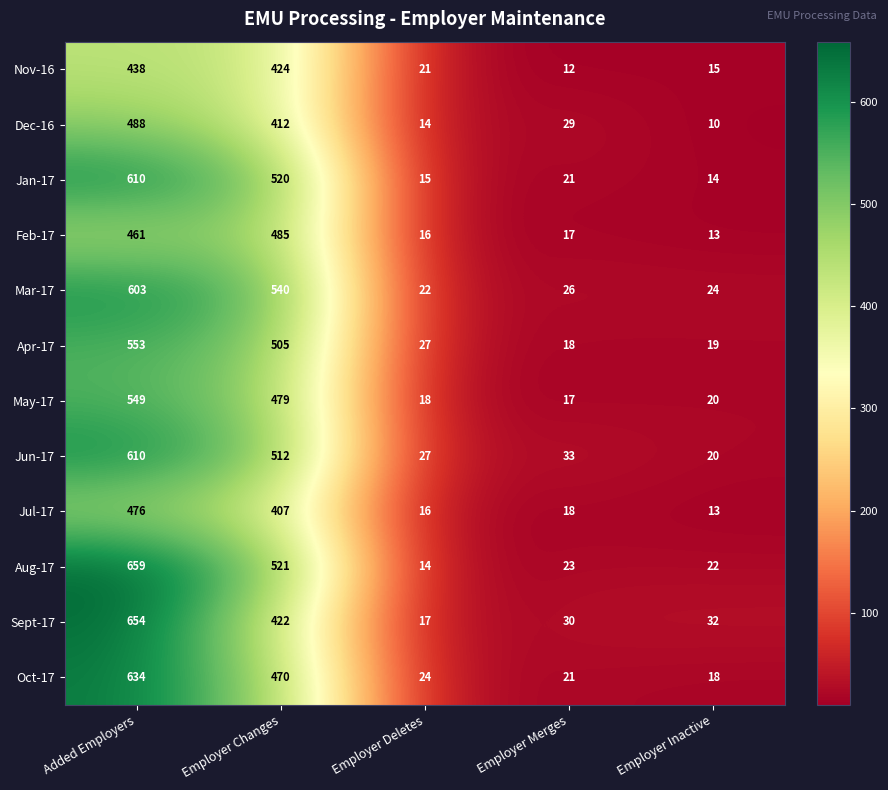

Count the number of data series in this chart.

12